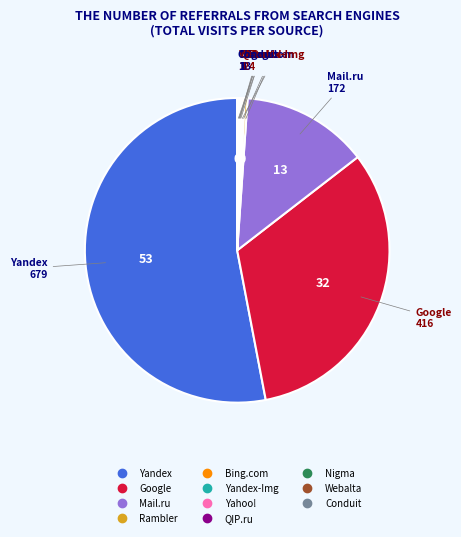

Does any single category account for the majority?

Yes